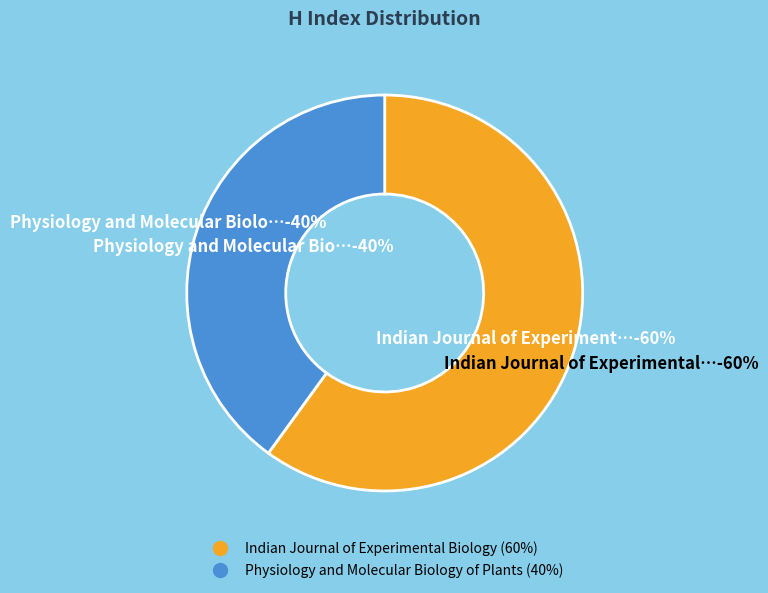

Does Indian Journal of Experimental Biology represent more than half of the total?

Yes